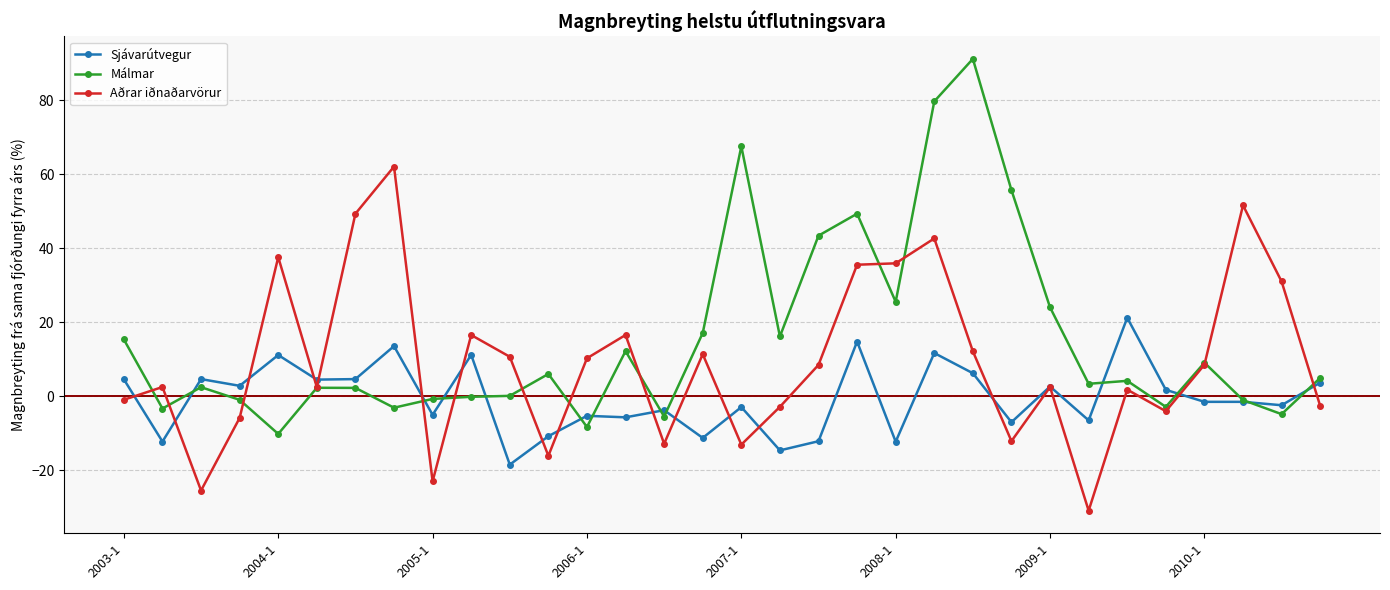

Rank the series by their average value, from lowest to highest.

Sjávarútvegur, Aðrar iðnaðarvörur, Málmar